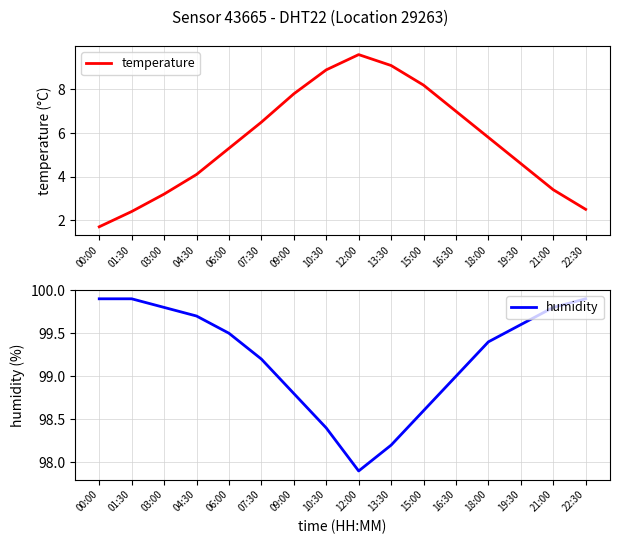

True or false: temperature and humidity intersect in this chart.

False